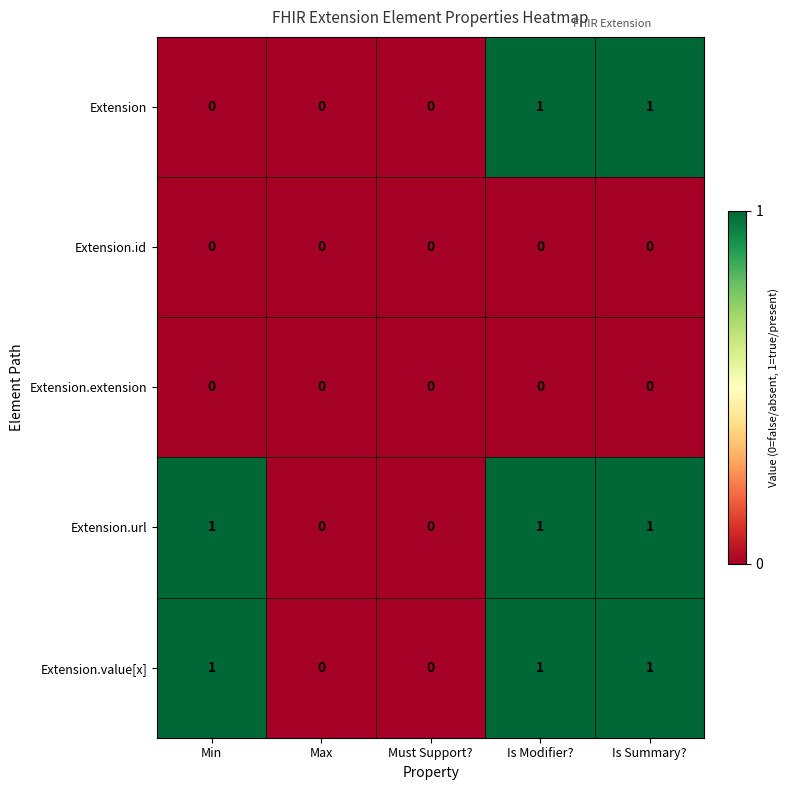

Is the value of Extension.id at Max greater than the value of Extension at Is Modifier??

No